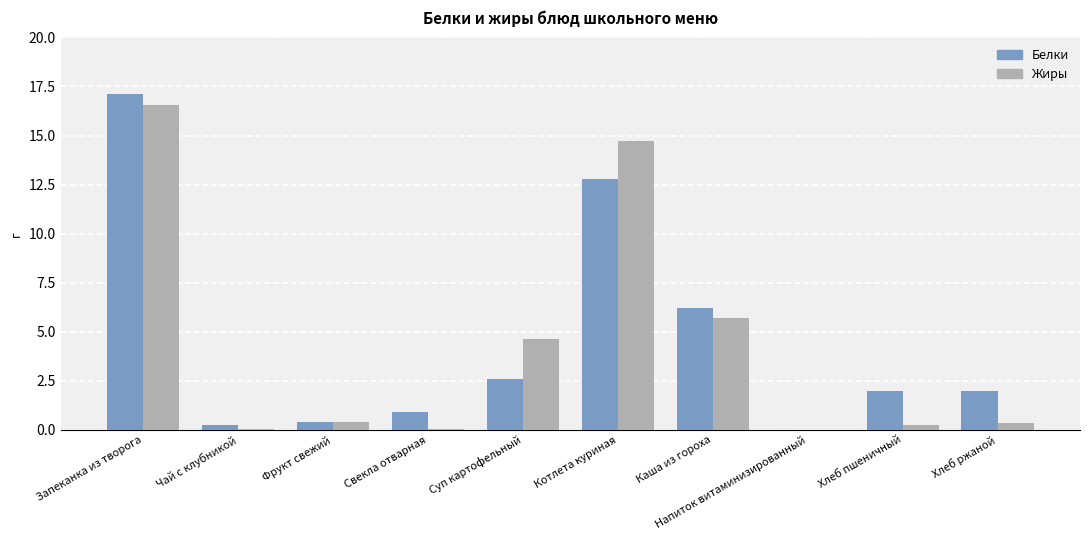

Is it true that Жиры equals 25.9 at Запеканка из творога?

False